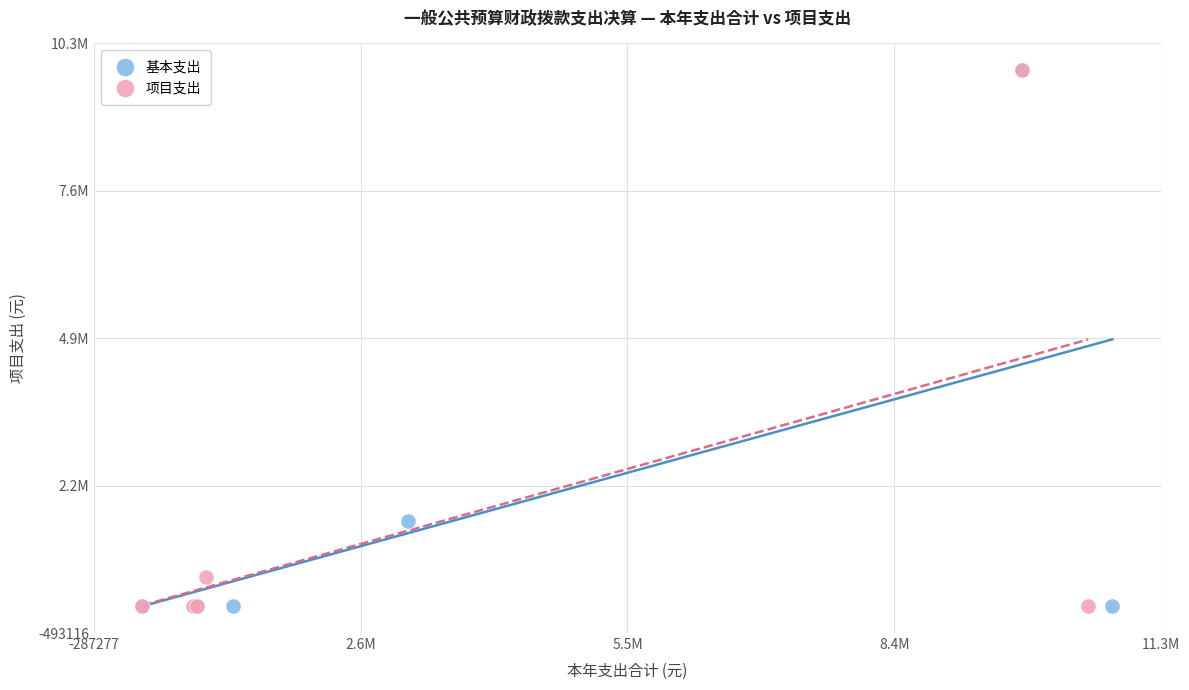

What are all the series names shown in the legend?

基本支出, 项目支出